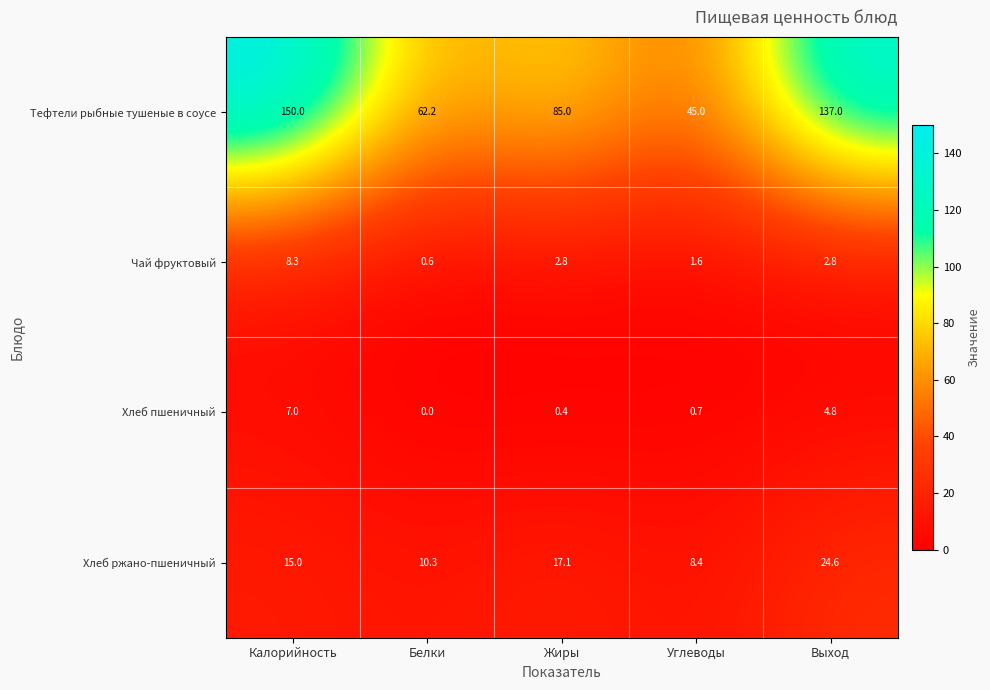

Reading right to left, list all the values displayed in this chart.

Тефтели рыбные тушеные в соусе: 137.0	45.0	85.0	62.2	150.0
Чай фруктовый: 2.8	1.6	2.8	0.6	8.3
Хлеб пшеничный: 4.8	0.7	0.4	0.0	7.0
Хлеб ржано-пшеничный: 24.6	8.4	17.1	10.3	15.0